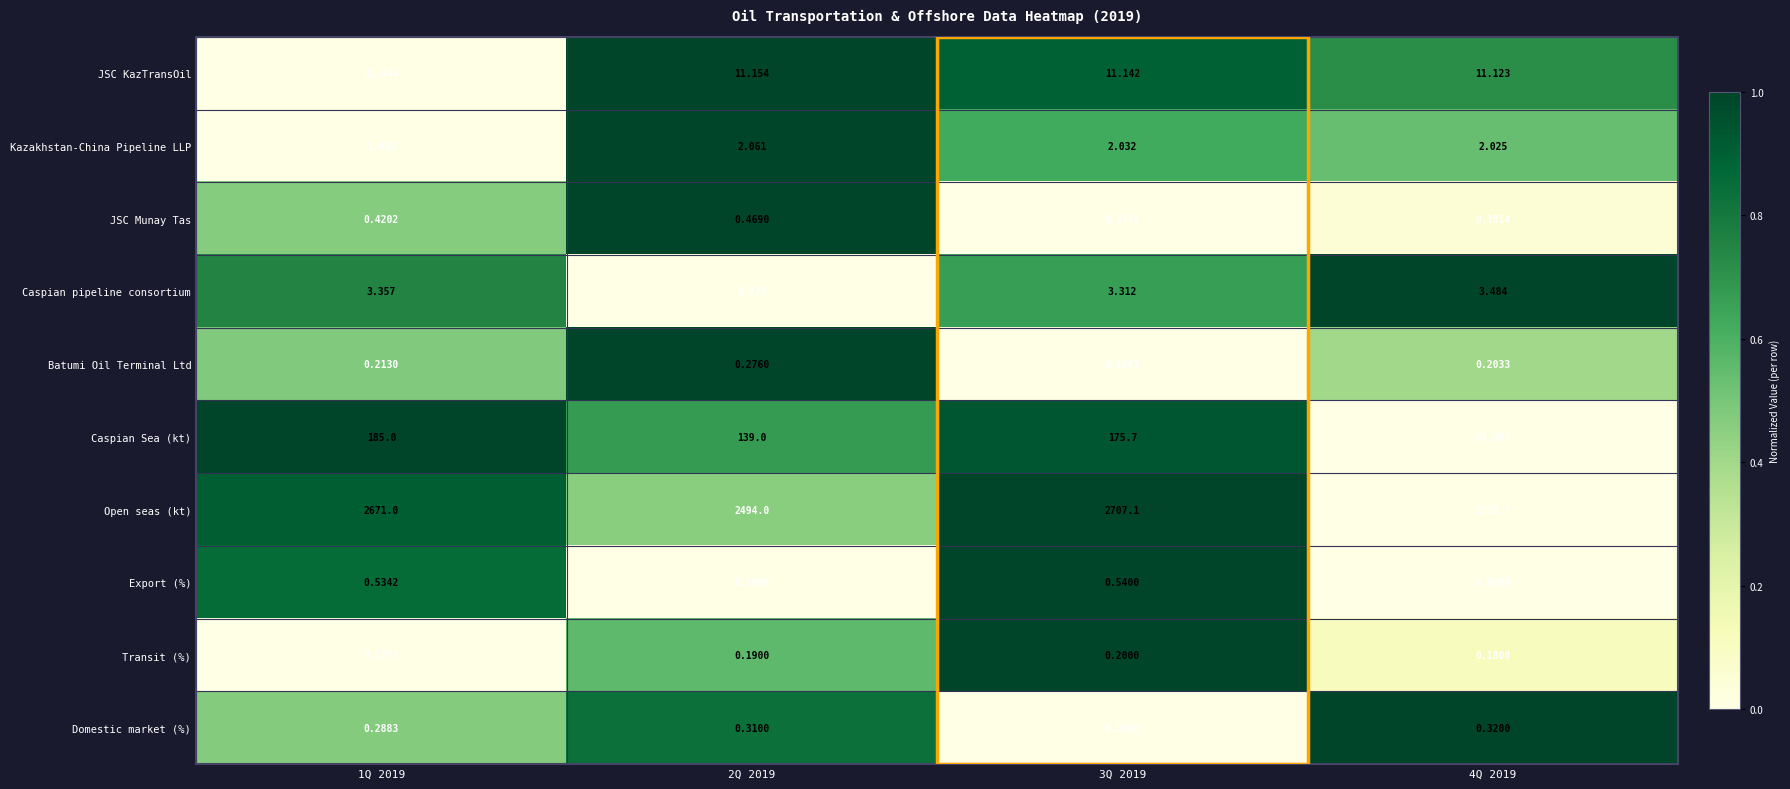

At which category is the sum across all series the highest?

3Q 2019